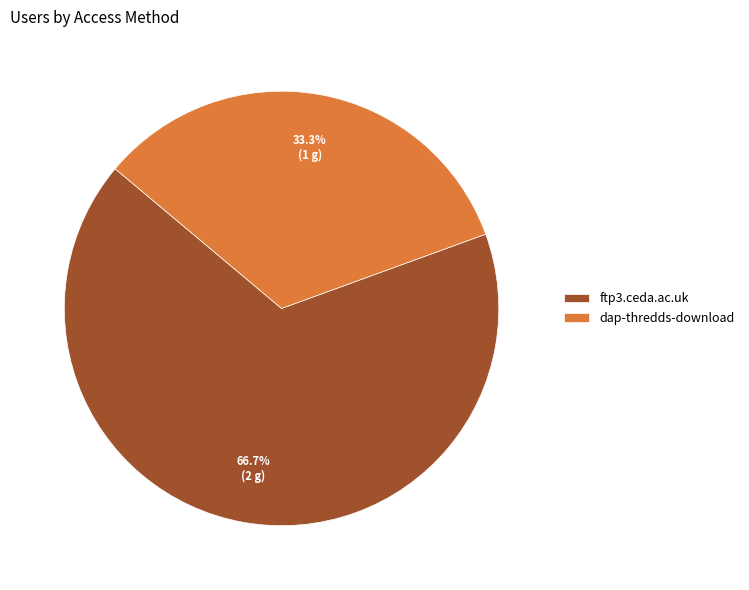

Approximately how many times larger is the value at dap-thredds-download compared to ftp3.ceda.ac.uk?

0.5